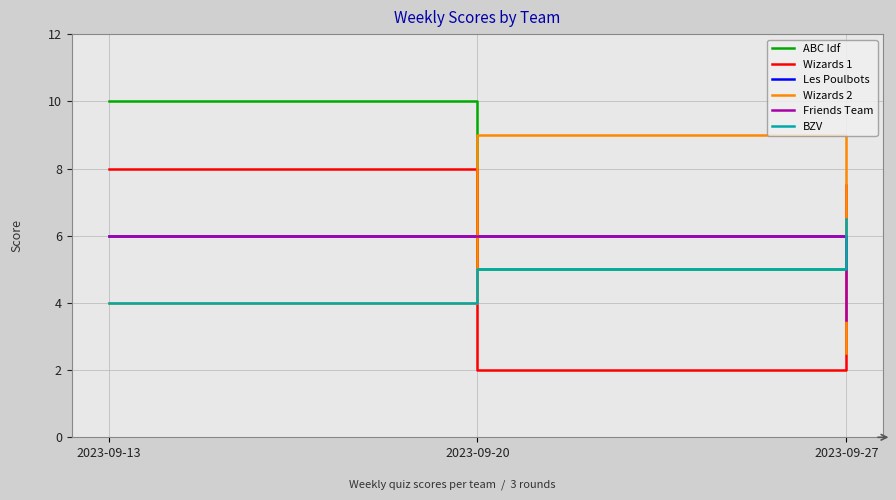

What is the minimum value for Wizards 1?

2.0